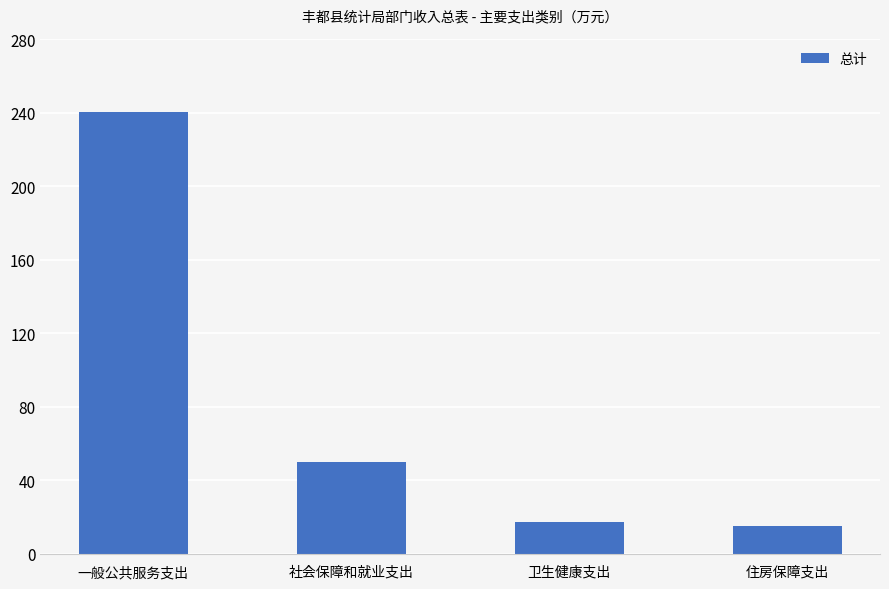

Between 社会保障和就业支出 and 一般公共服务支出, which is larger?

一般公共服务支出